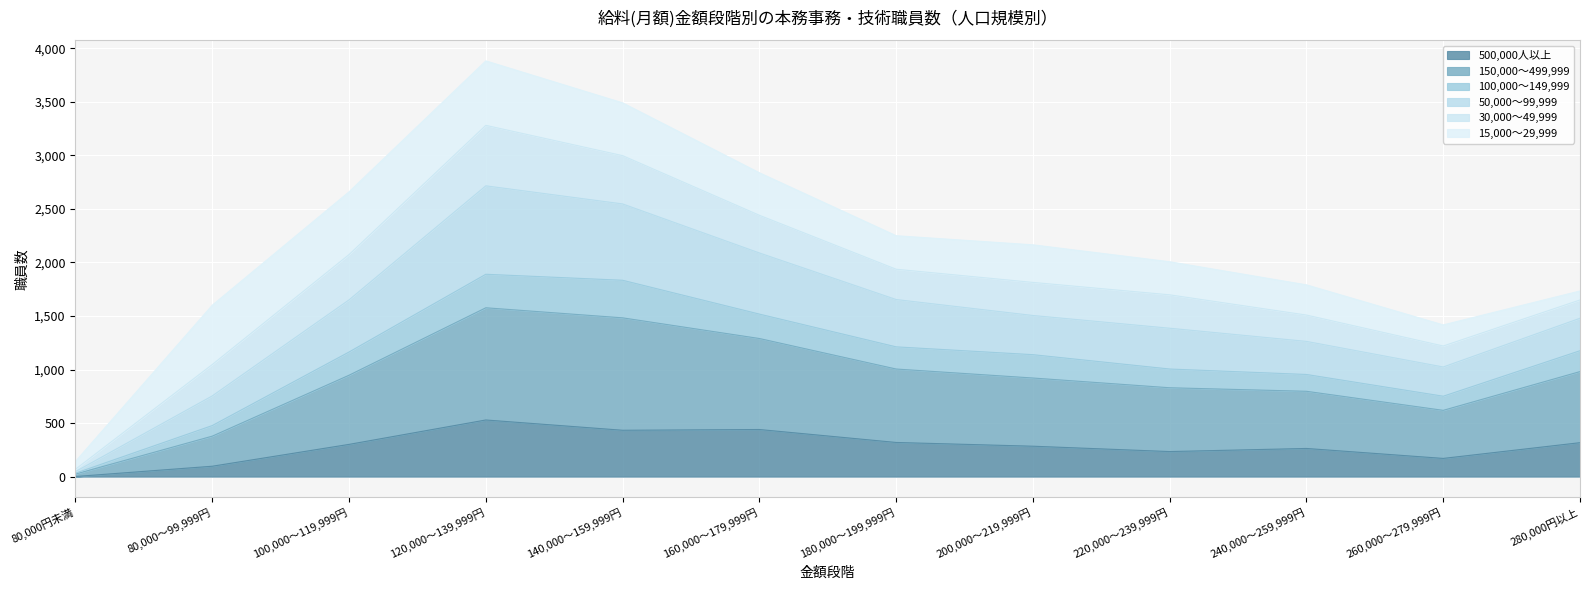

True or false: 150,000～499,999 has more than 1 points higher than both neighbors.

False